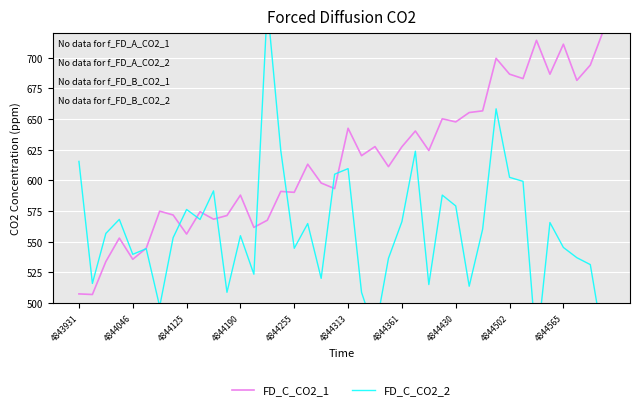

At 4843931, list the series in order from smallest to largest.

FD_C_CO2_1, FD_C_CO2_2